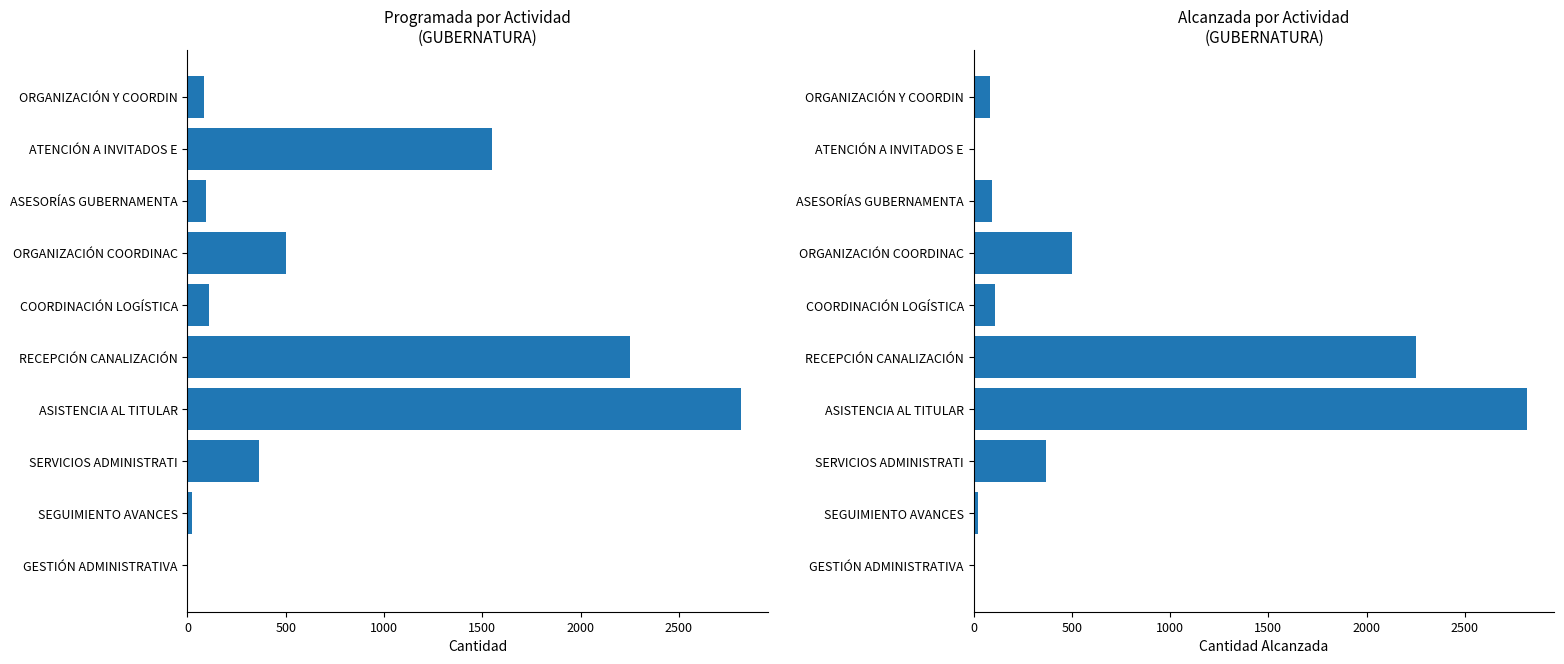

True or false: Alcanzada has a value of 1438 at RECEPCIÓN CANALIZACIÓN.

False